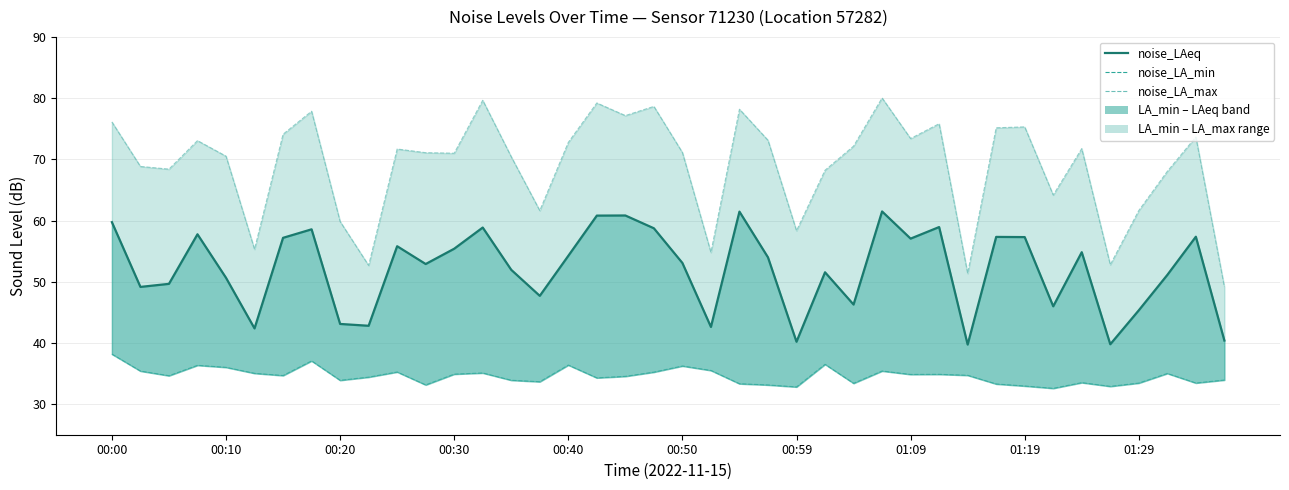

How many distinct data groups are displayed?

3